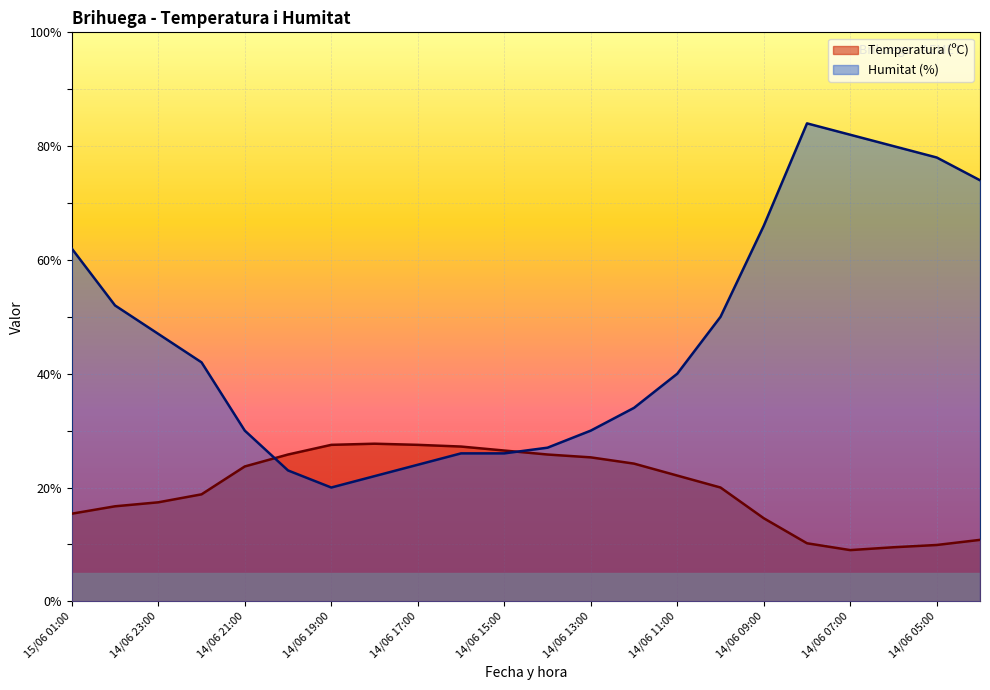

At which label does Humitat (%) reach its minimum?

14/06 19:00